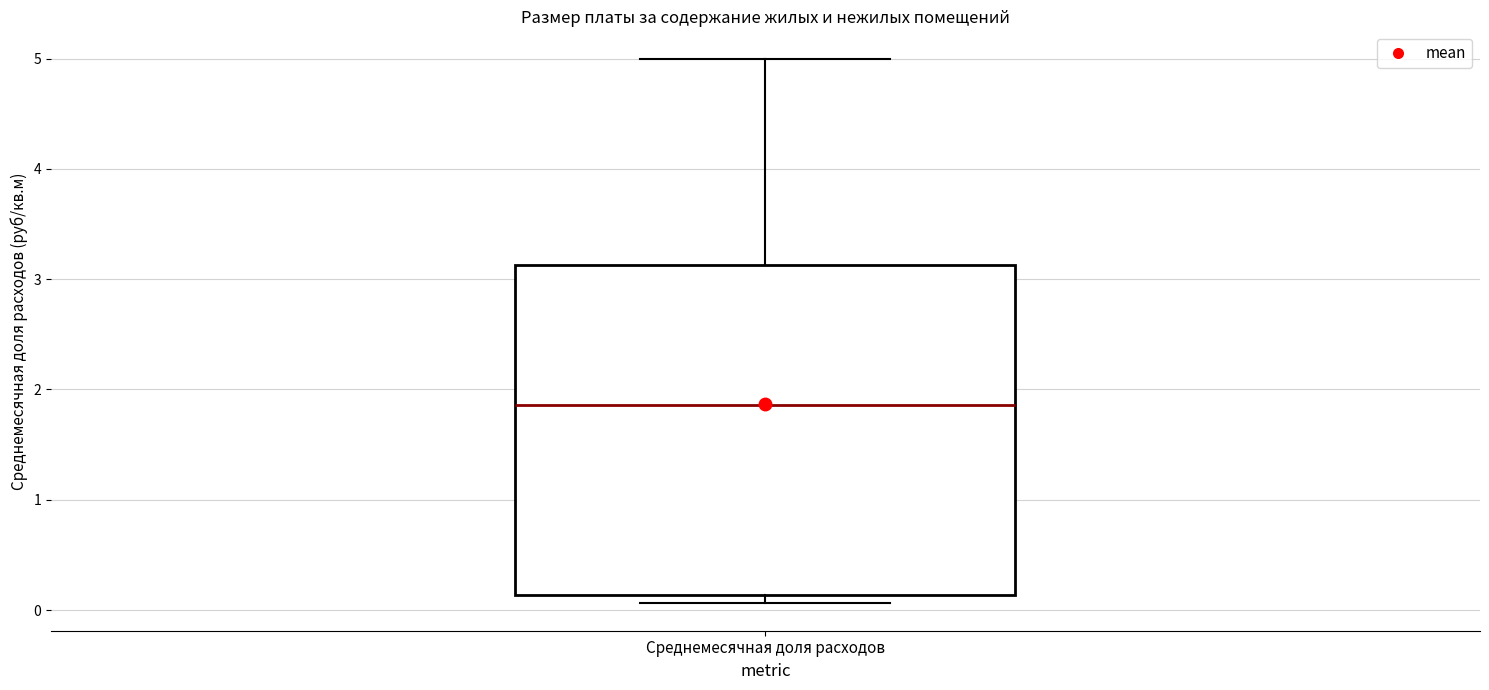

Where is the lower edge of the box for Среднемесячная доля расходов on the y-axis? The values are not printed on the chart, so give them approximately, as read against the axis.

0.1